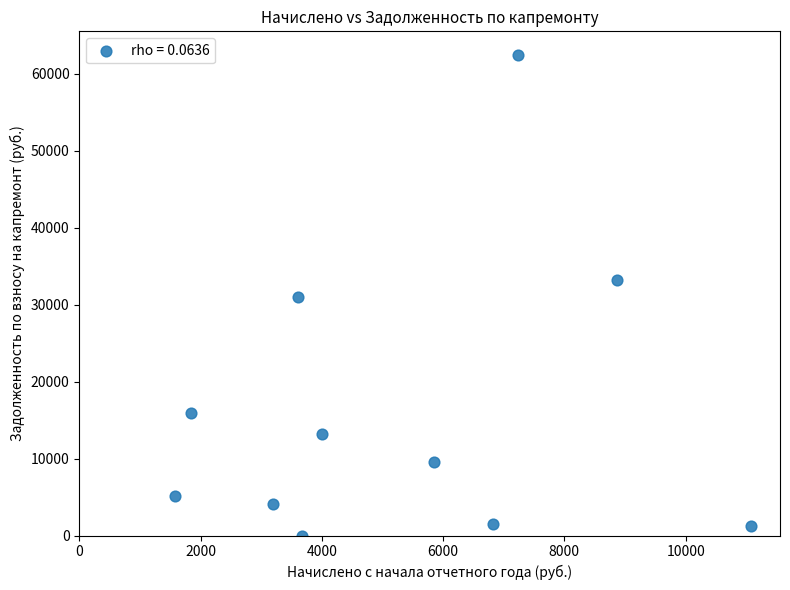

What is the range of Y values (max minus min)?

62398.6